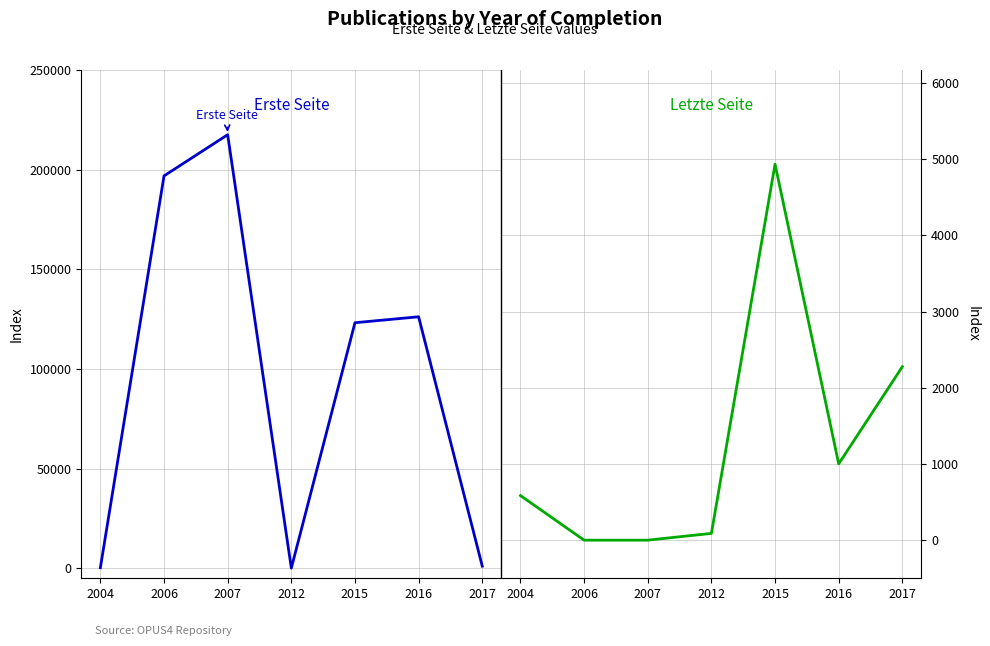

At which category is the sum across all series the highest?

2007